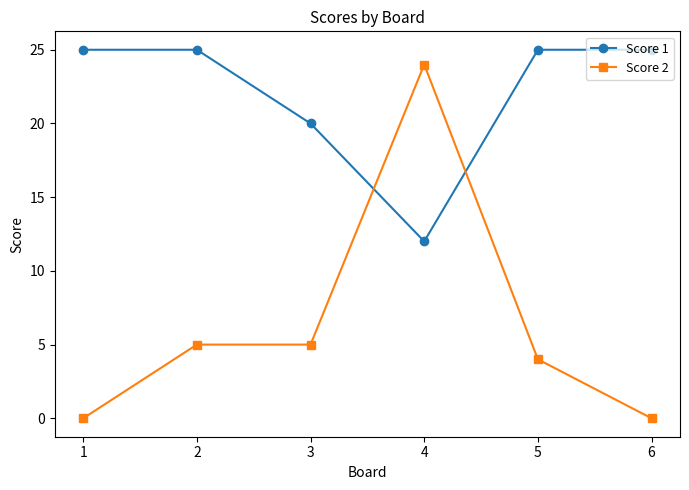

Is it true that Score 1 equals 14 at 1?

False